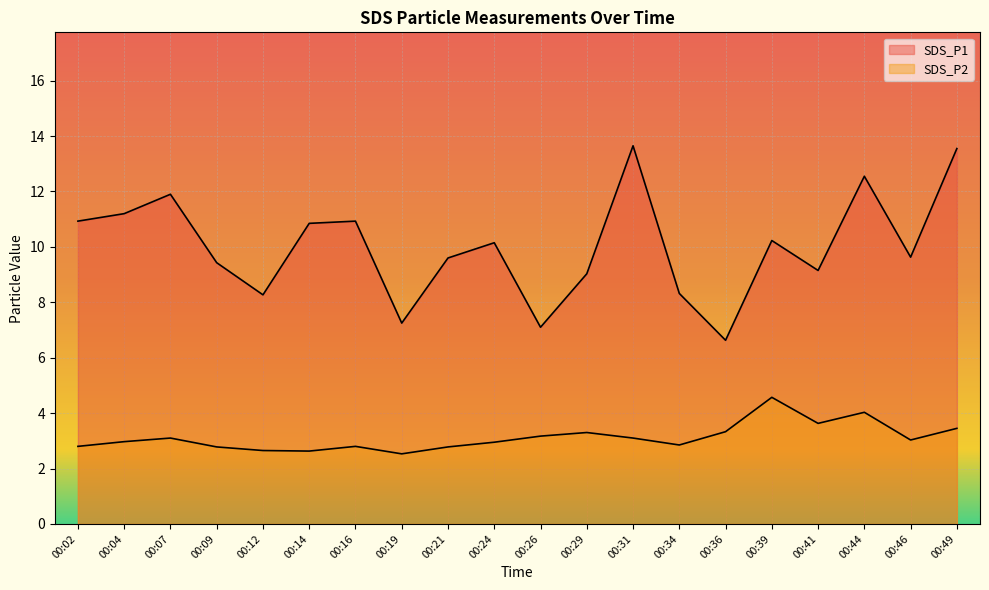

At which category does SDS_P1 reach its first local peak?

00:07